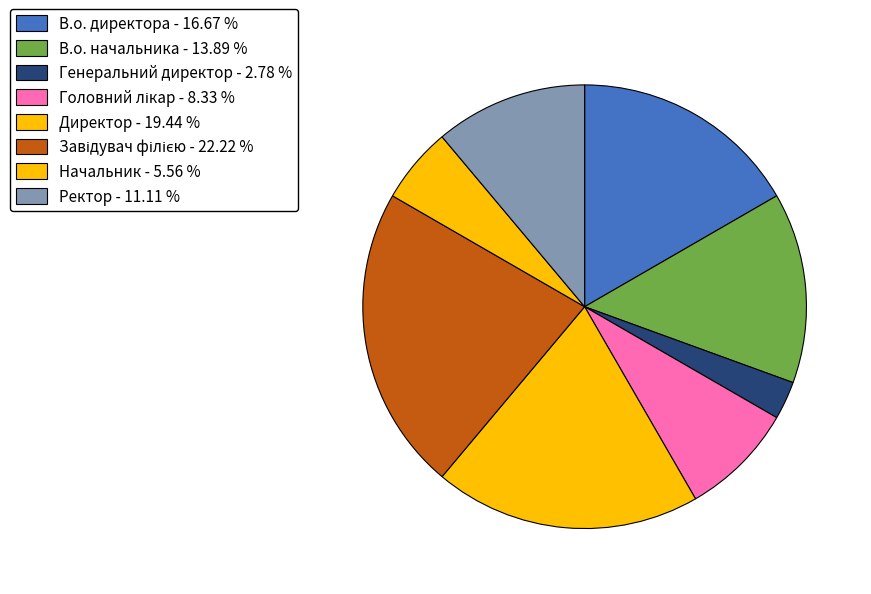

Count the number of slices in the pie.

8